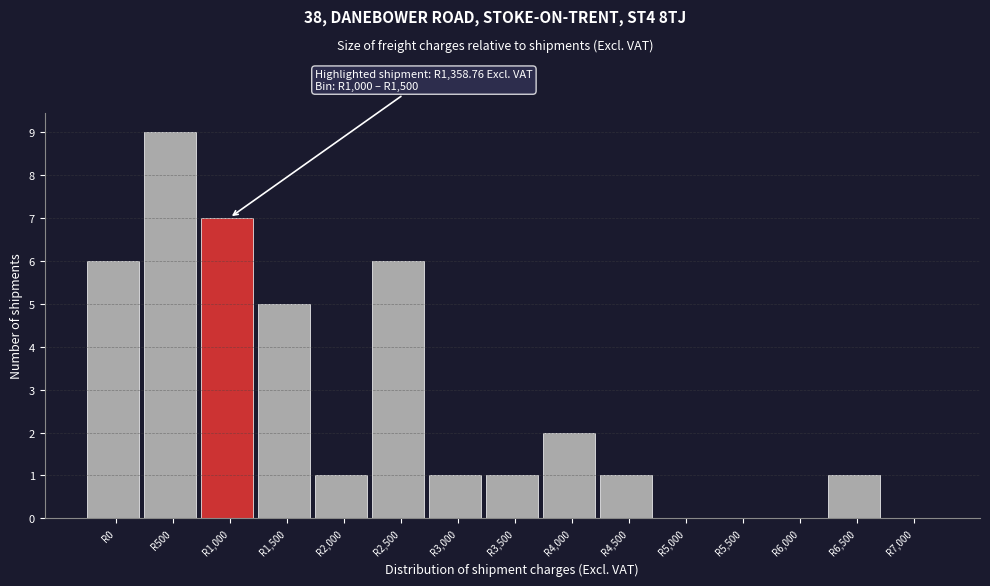

Reading right to left, transcribe all the data shown in this chart.

R7,000=0	R6,500=1	R6,000=0	R5,500=0	R5,000=0	R4,500=1	R4,000=2	R3,500=1	R3,000=1	R2,500=6	R2,000=1	R1,500=5	R1,000=7	R500=9	R0=6